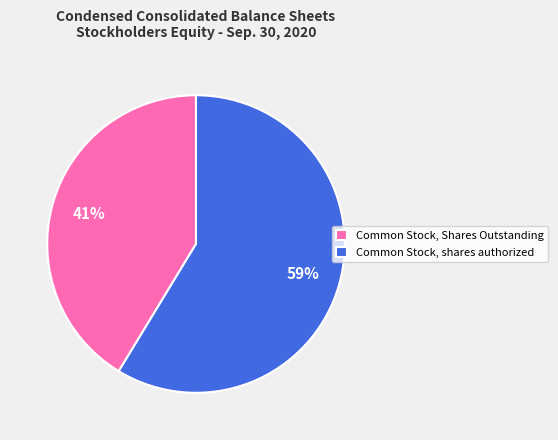

Rank the categories by value from lowest to highest.

Common Stock, Shares Outstanding, Common Stock, shares authorized